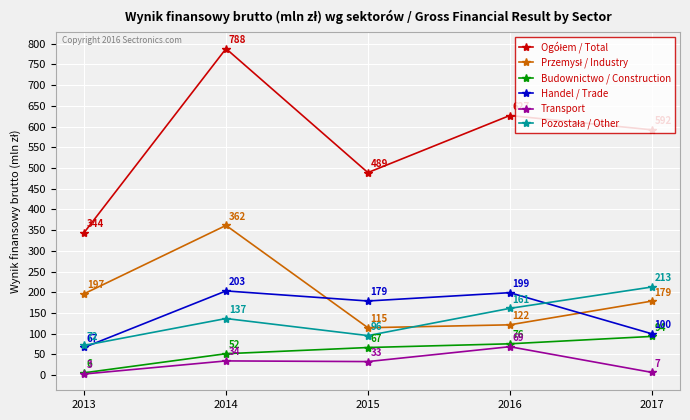

What is the approximate value of Transport at 2015?

32.9